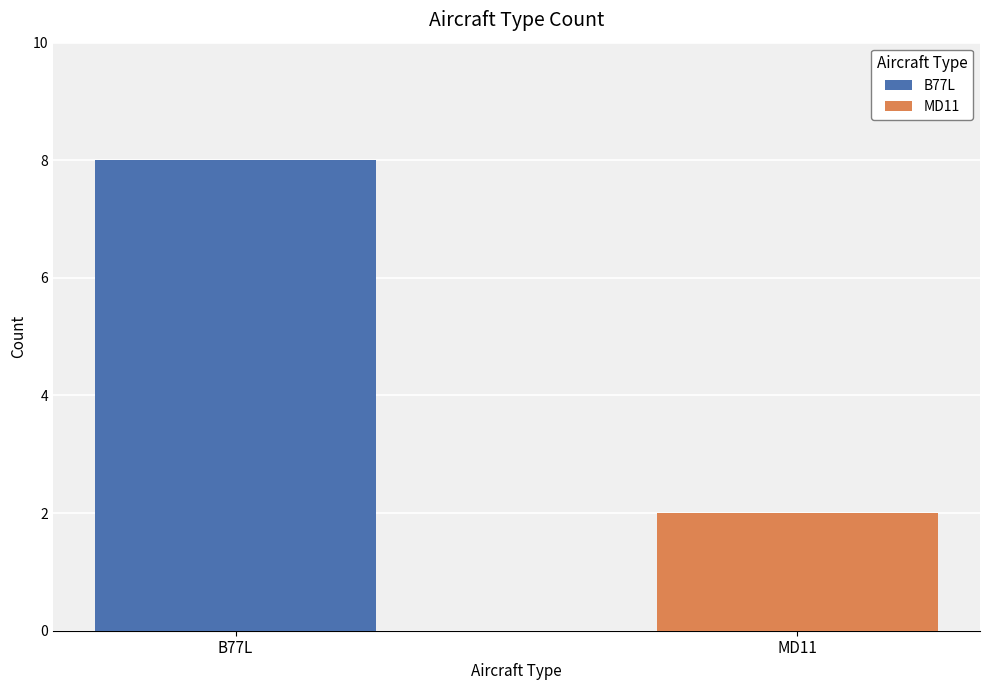

What is the greatest value displayed?

8